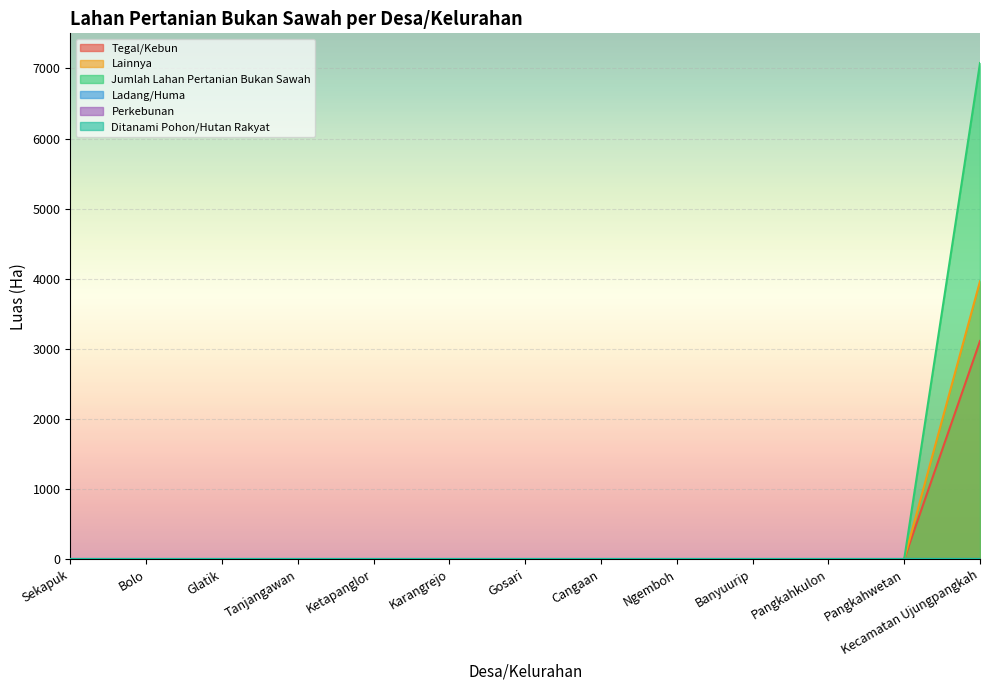

True or false: Lainnya has more than 0 points higher than both neighbors.

False